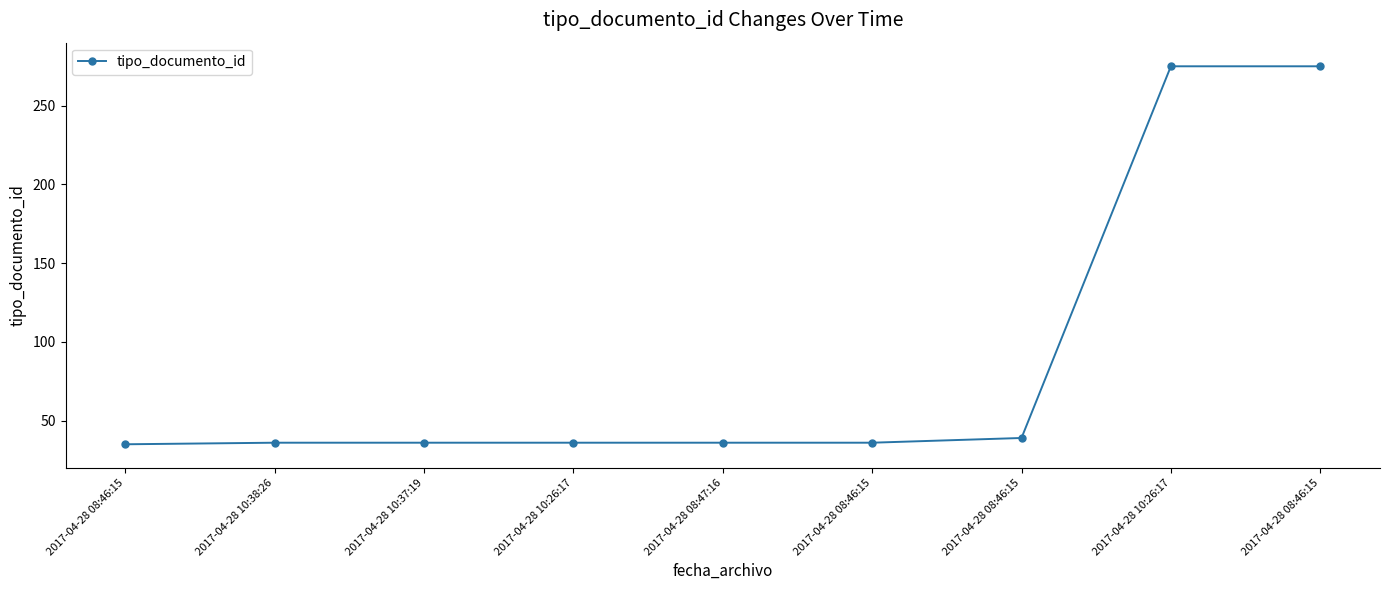

Rank the categories by value from lowest to highest.

2017-04-28 08:46:15, 2017-04-28 10:38:26, 2017-04-28 10:37:19, 2017-04-28 10:26:17, 2017-04-28 08:47:16, 2017-04-28 08:46:15, 2017-04-28 08:46:15, 2017-04-28 10:26:17, 2017-04-28 08:46:15